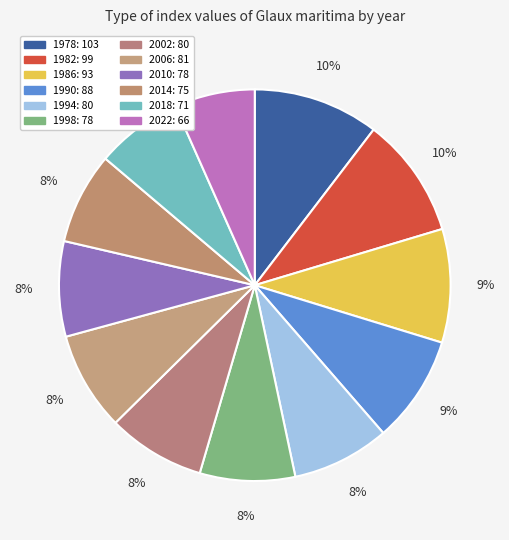

Do 2002 and 2022 together represent more than half of the pie?

No